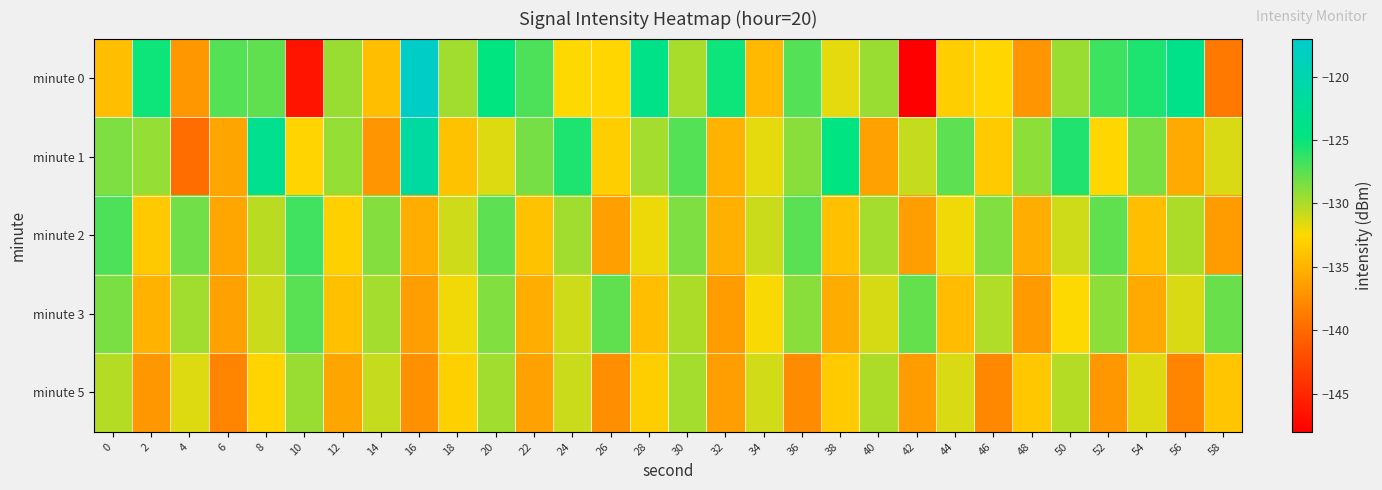

Which series has the widest spread of values?

minute 0